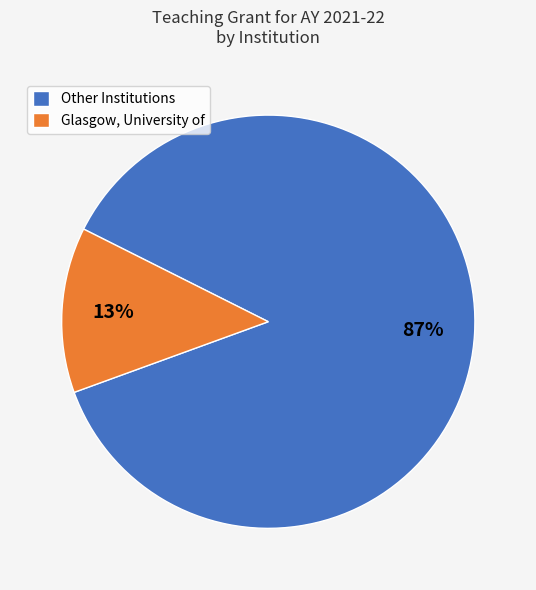

Is the sum of Other Institutions and Glasgow, University of greater than half?

Yes